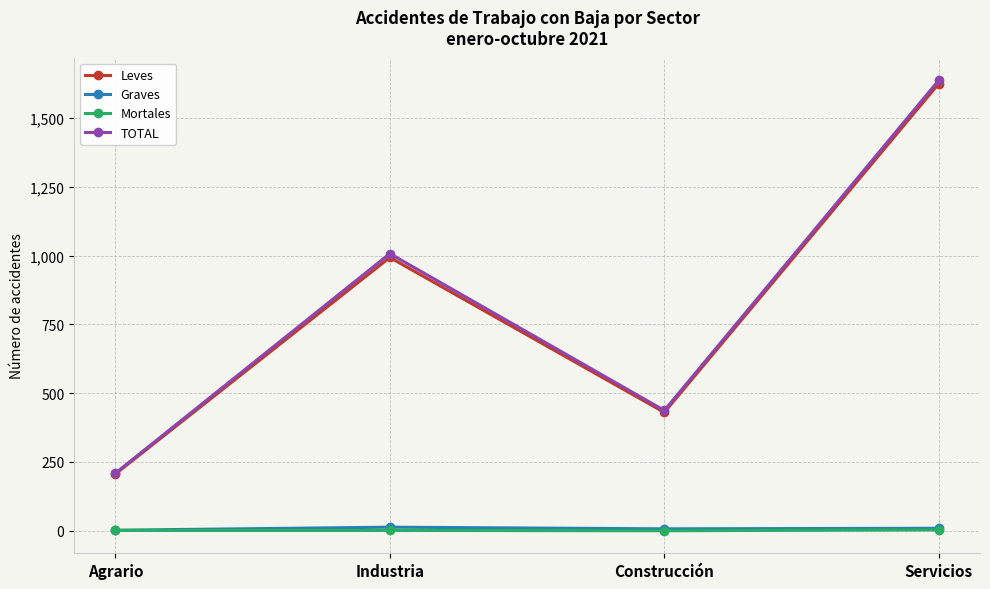

What is the difference between the second highest and minimum values in the Graves series?

7